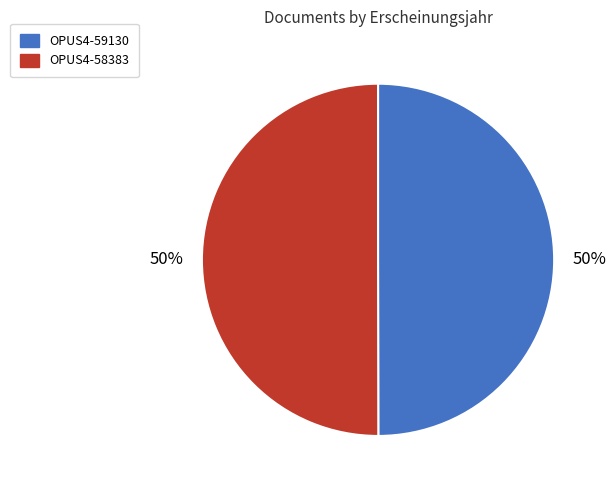

To the nearest percent, what is the average slice percentage?

50%